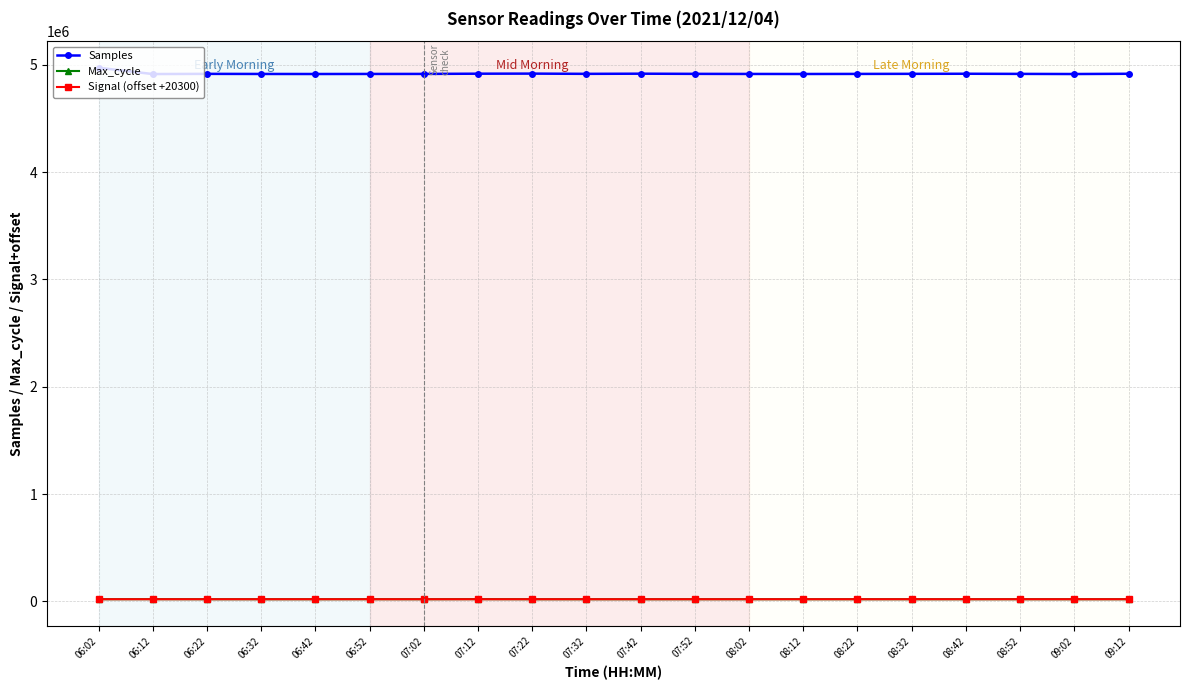

True or false: Samples and Signal (offset +20300) cross at least once.

False